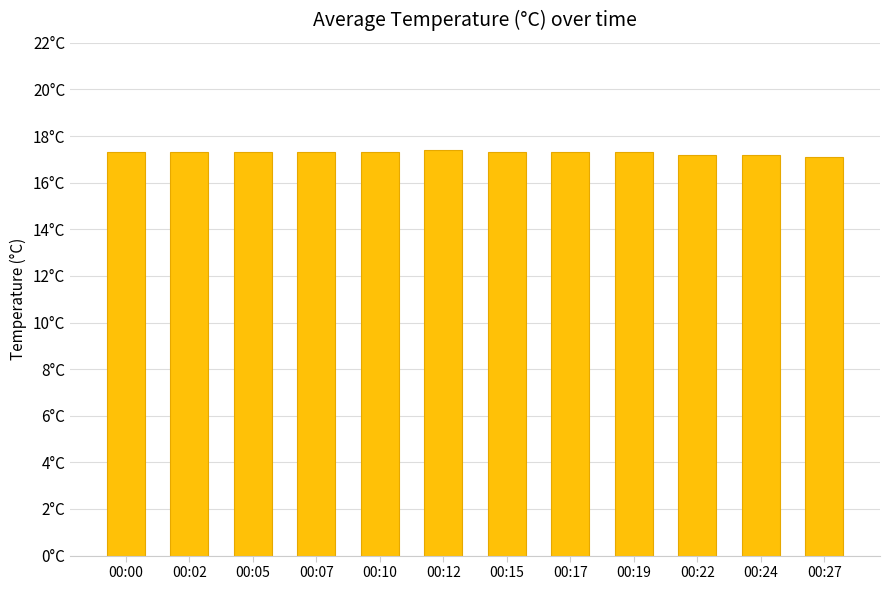

What is the difference between the values at 00:00 and 00:24?

0.1